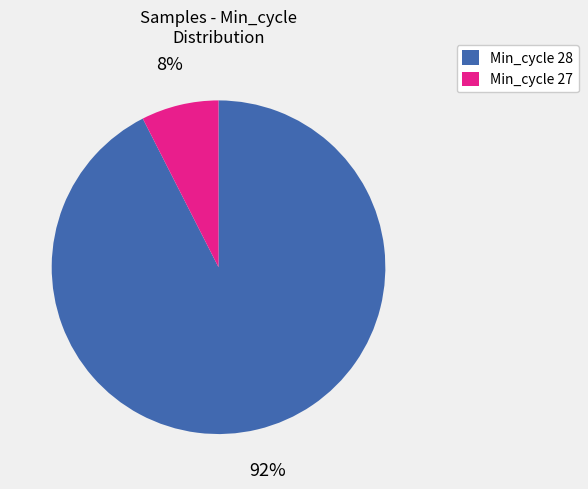

Is there any slice that represents more than half of the pie?

Yes